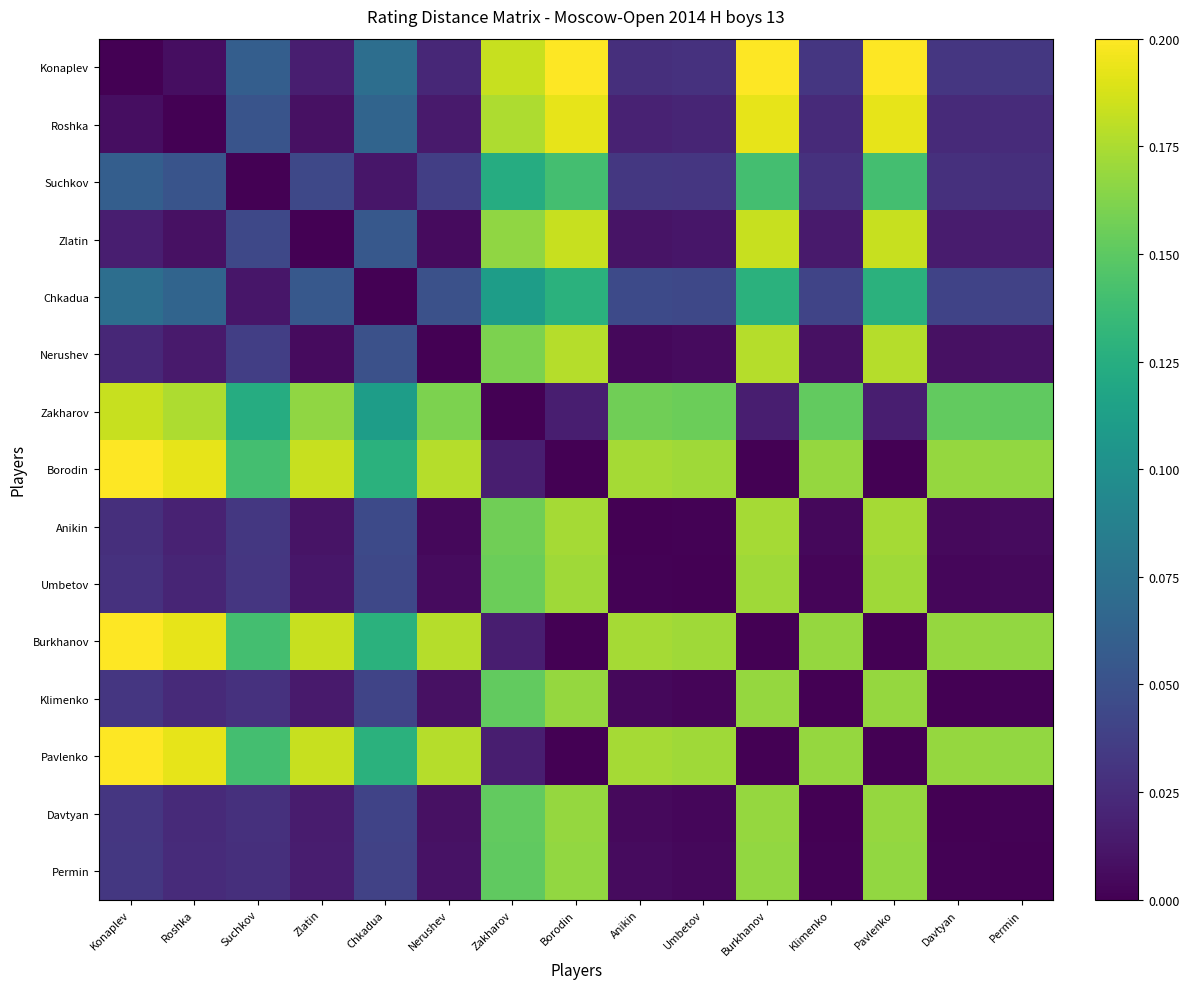

At which category is the sum across all series the highest?

Borodin